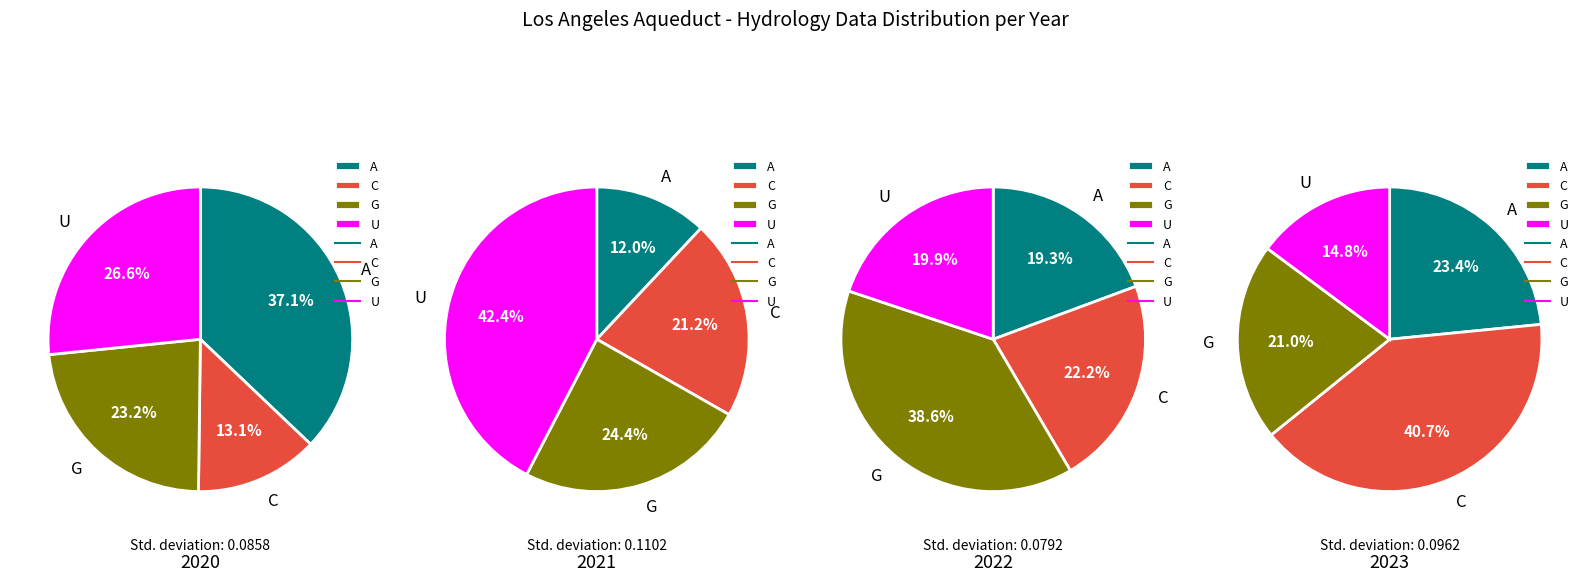

Is the sum of 2022 and 2021 greater than half?

No